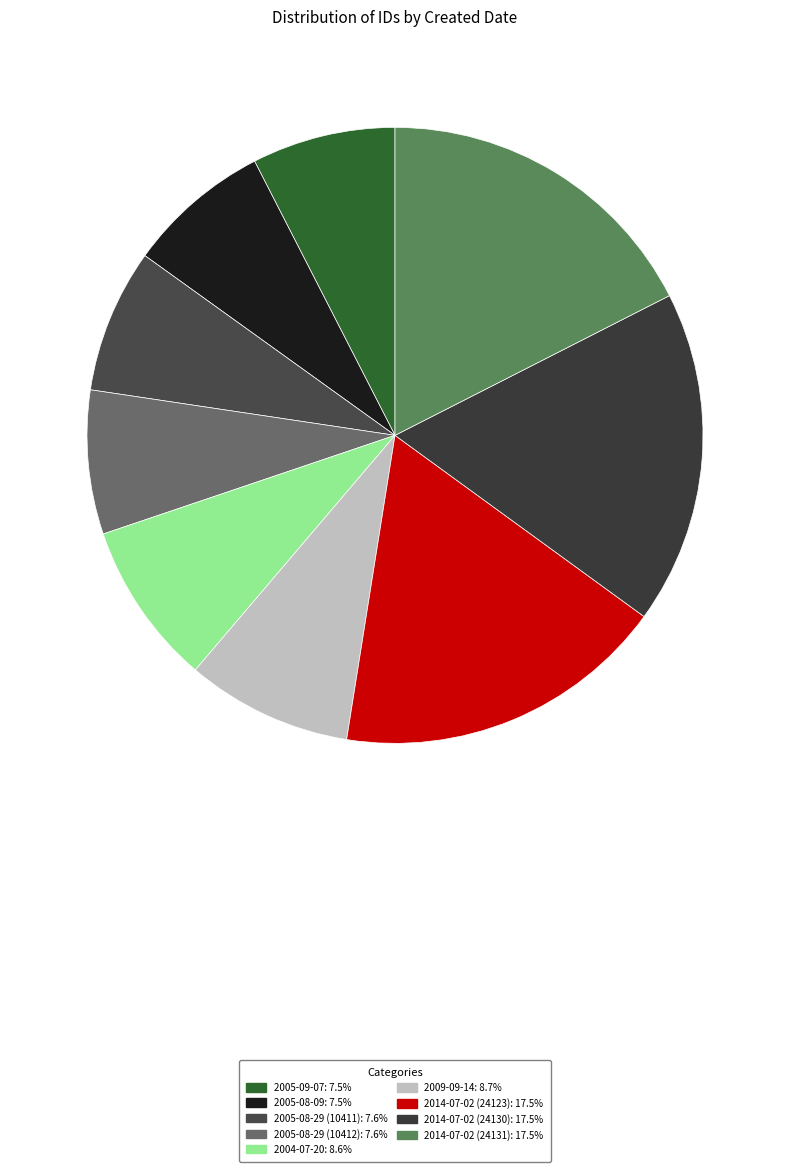

Does 2005-08-29 (10411) represent more than half of the total?

No